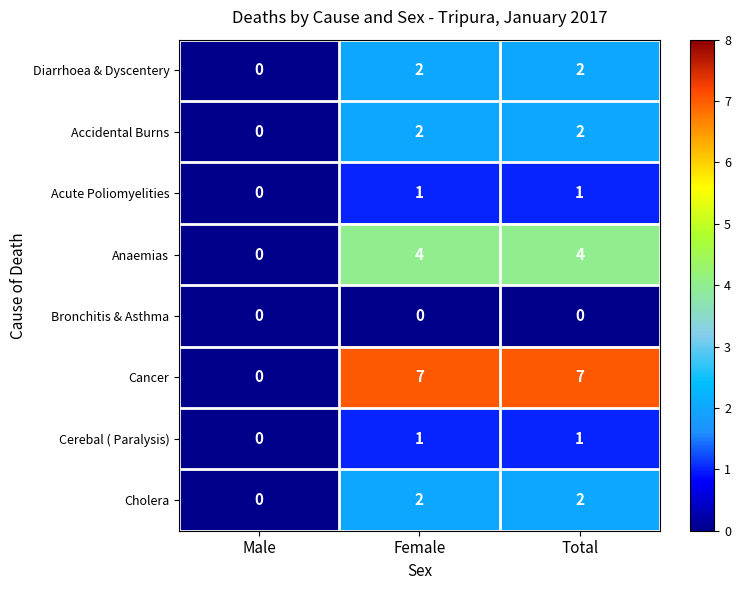

How many values in the Anaemias series are below 4?

1